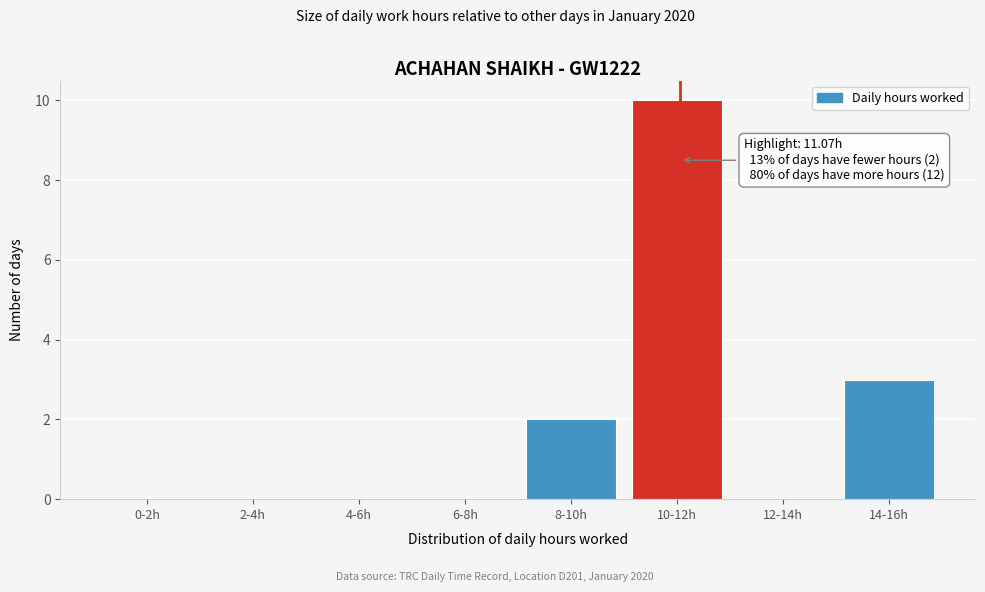

Reading left to right, what are all the values shown in this chart?

0-2h=0	2-4h=0	4-6h=0	6-8h=0	8-10h=2	10-12h=10	12-14h=0	14-16h=3